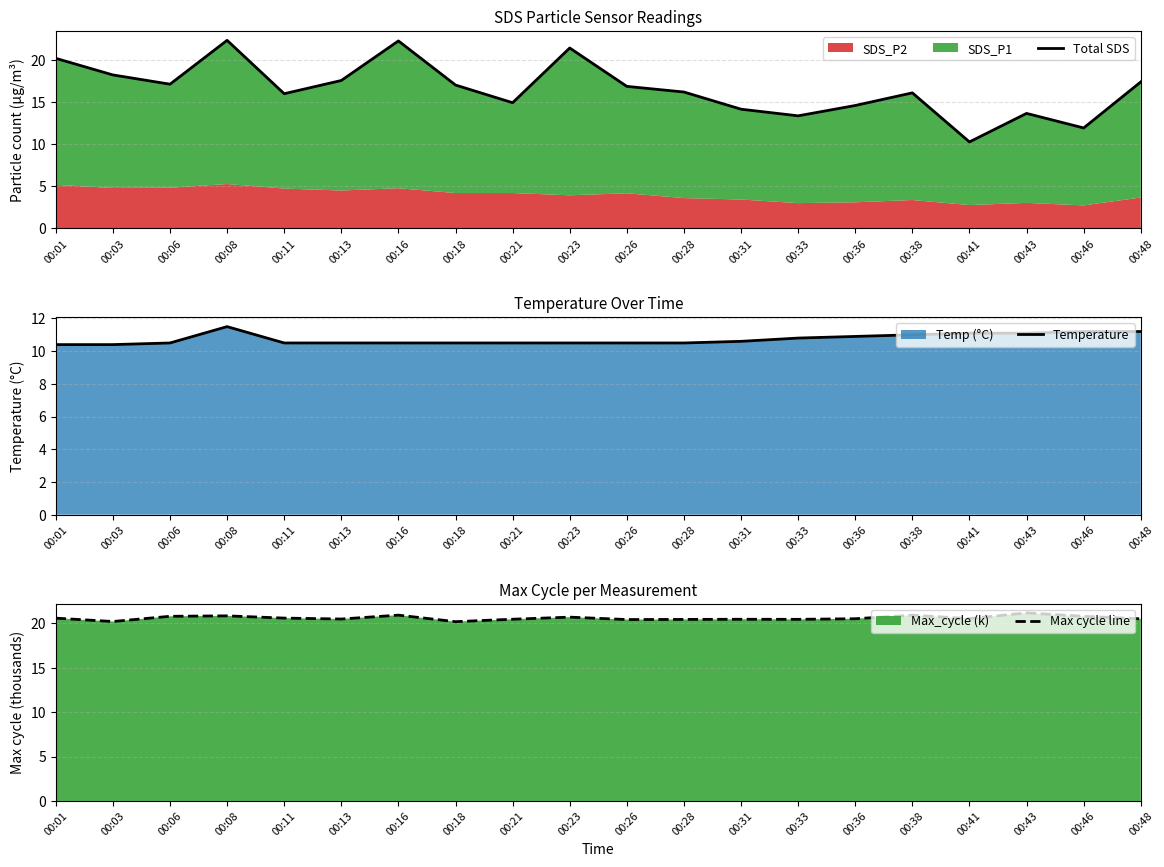

Is it true that Temperature equals 10.6 at 00:31?

True